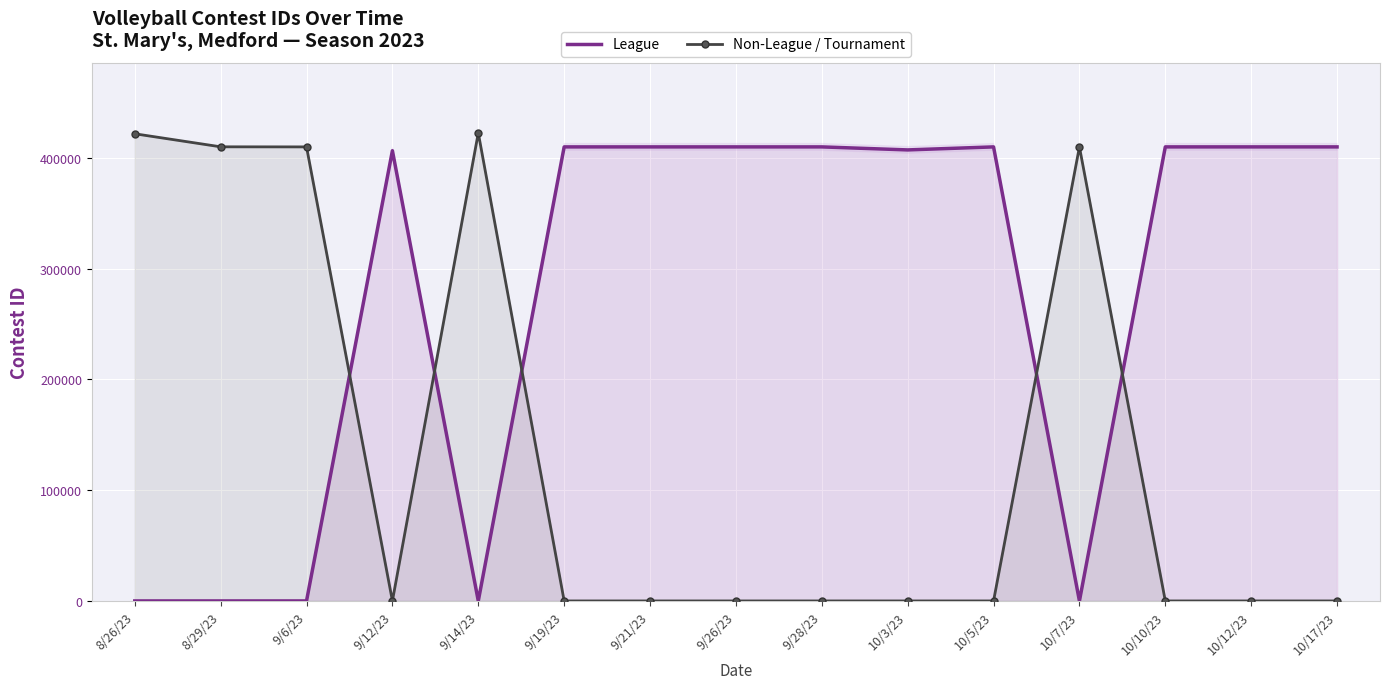

True or false: League has more than 1 interior local peaks.

True